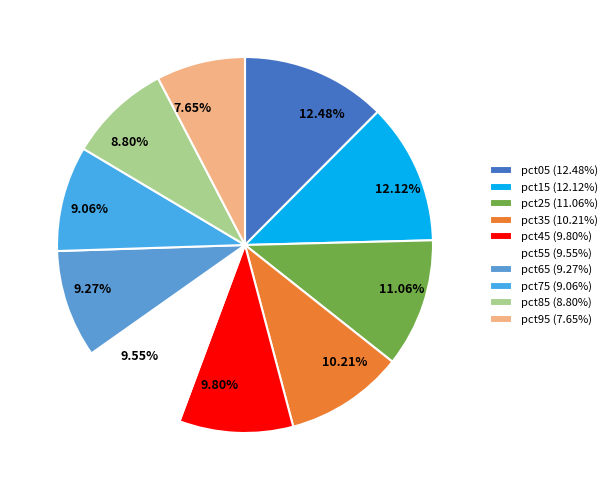

The pct55 slice represents 4% of the pie. True or false?

False